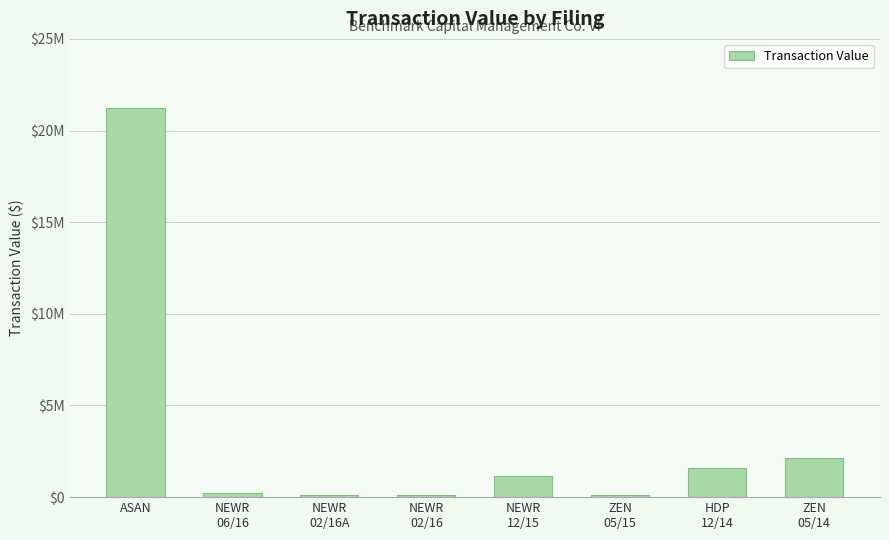

At which label does the data first exceed 1132865?

ASAN